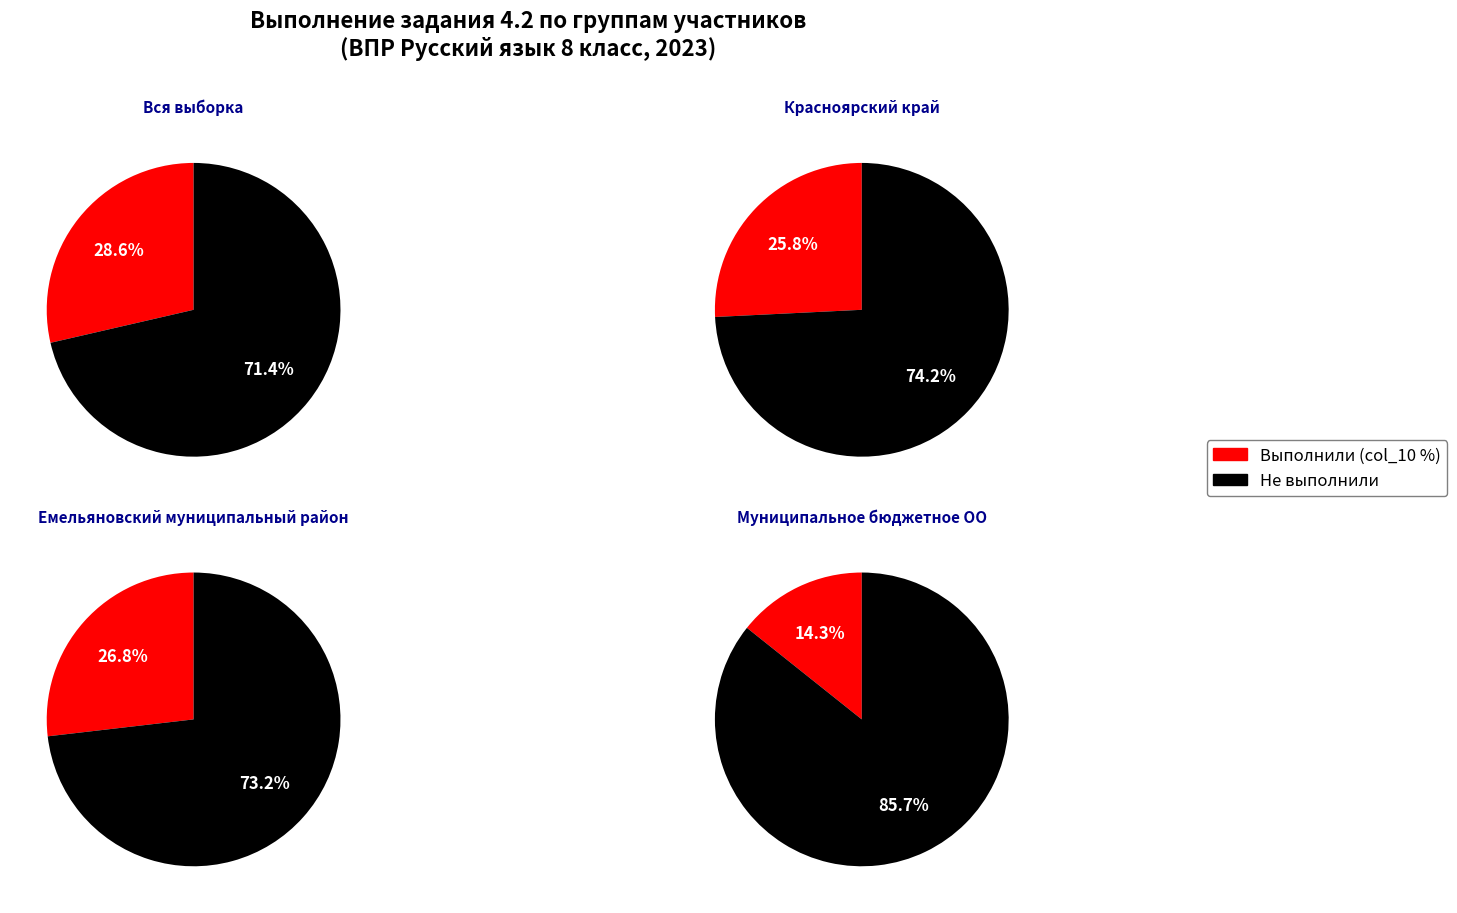

What is the smallest slice in the pie chart?

Муниципальное бюджетное ОО